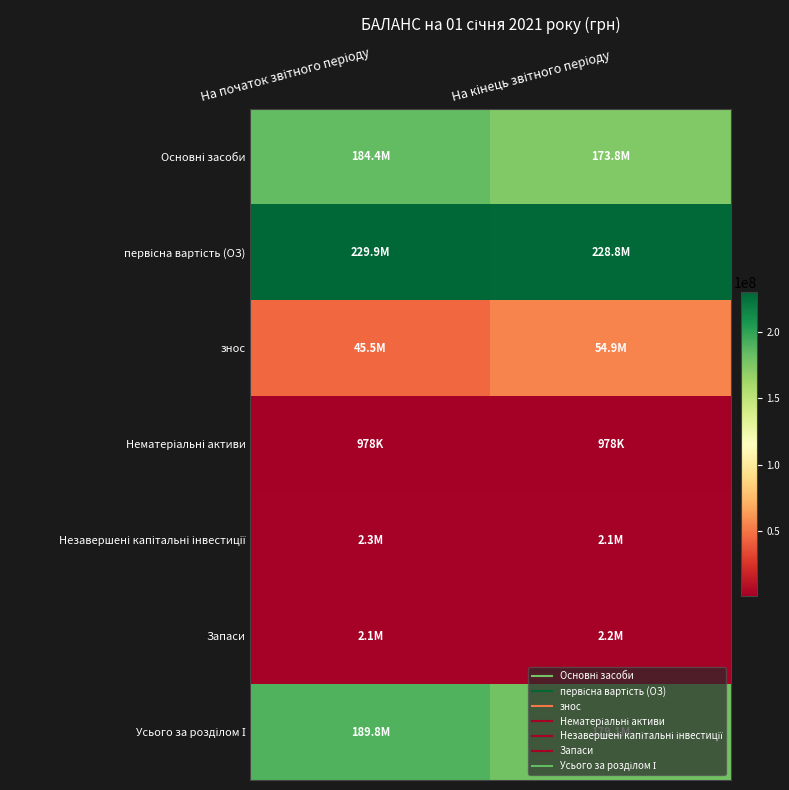

Which series has the largest total across all categories?

первісна вартість (ОЗ)